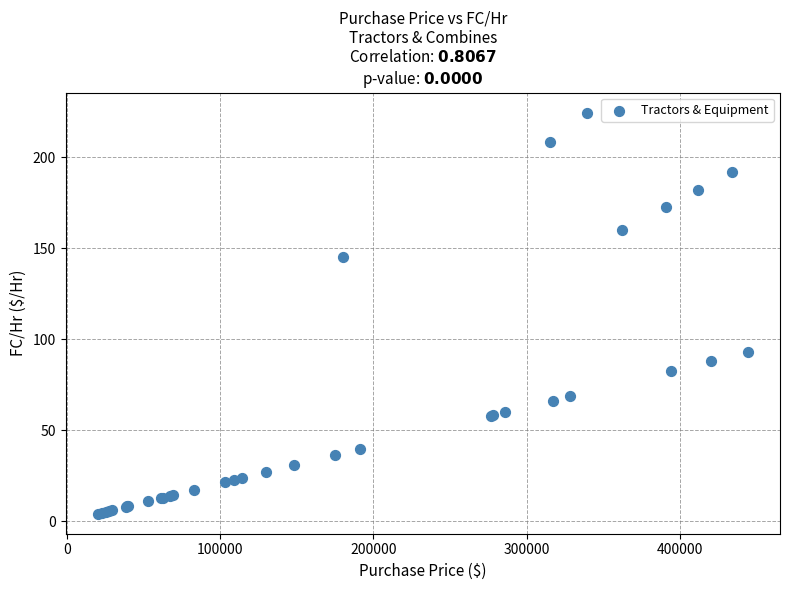

What Y value in the scatter plot is closest to 114?

92.9